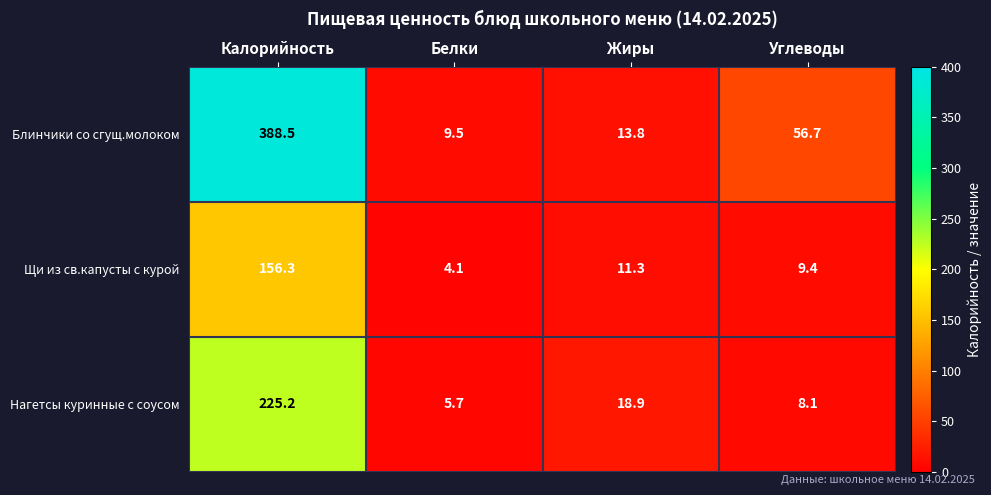

Where does the Щи из св.капусты с курой series first go above 11?

Калорийность